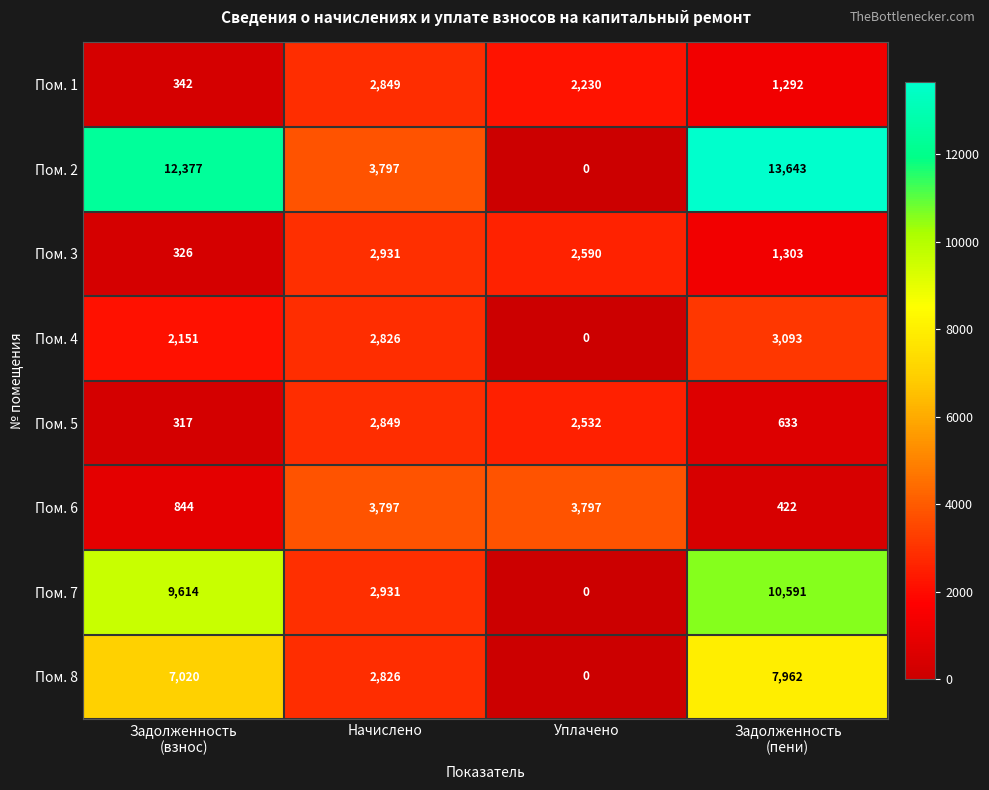

What is the difference between the maximum and minimum values in the Пом. 4 series?

3093